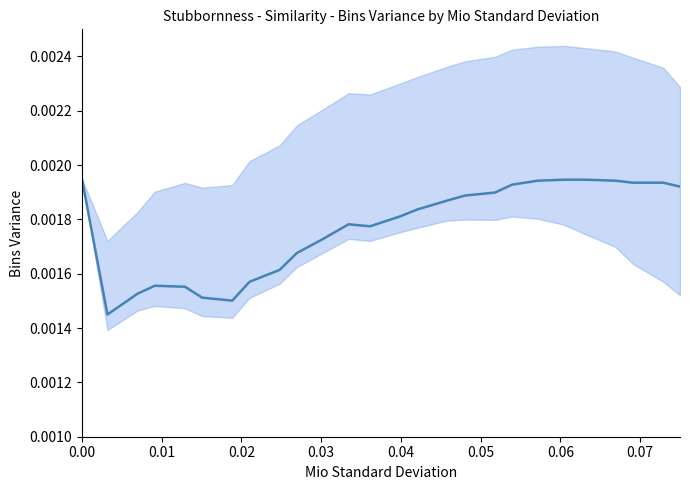

Is this an area chart (filled region under the line)?

No